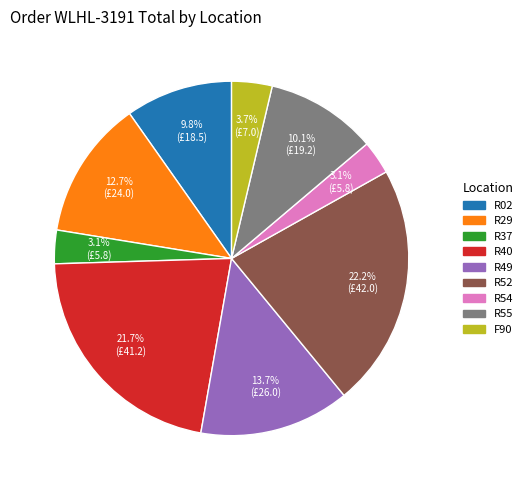

To the nearest percent, what is the difference between the largest and smallest slice percentages?

19%